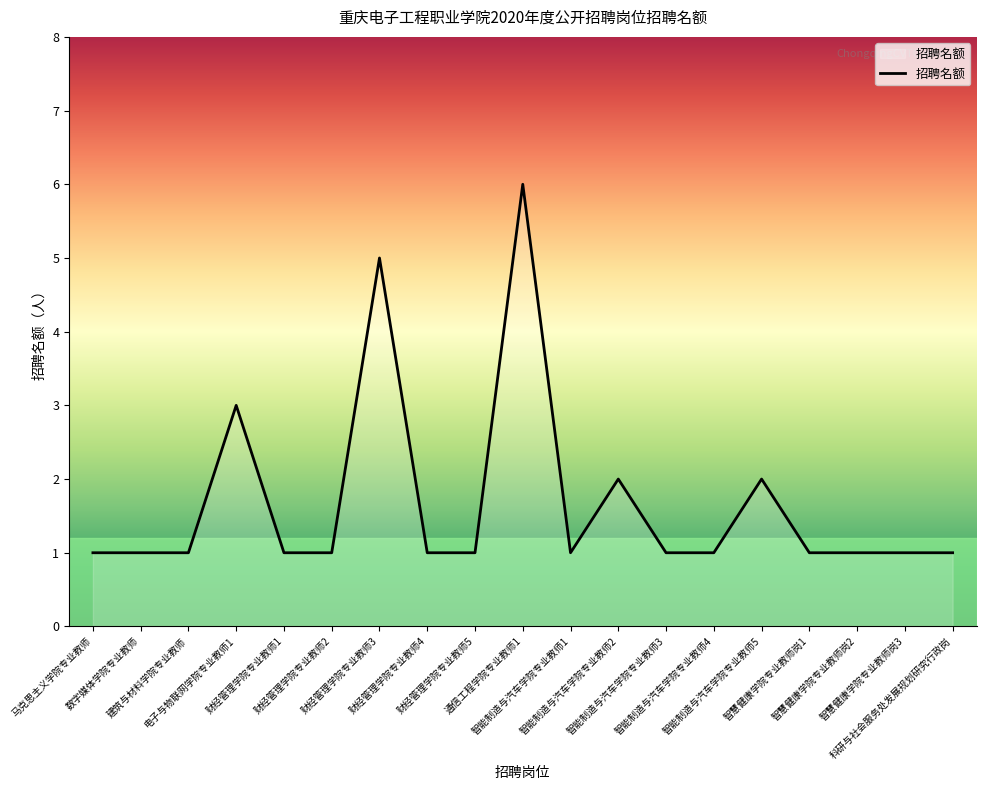

What is the sum of all values?

32